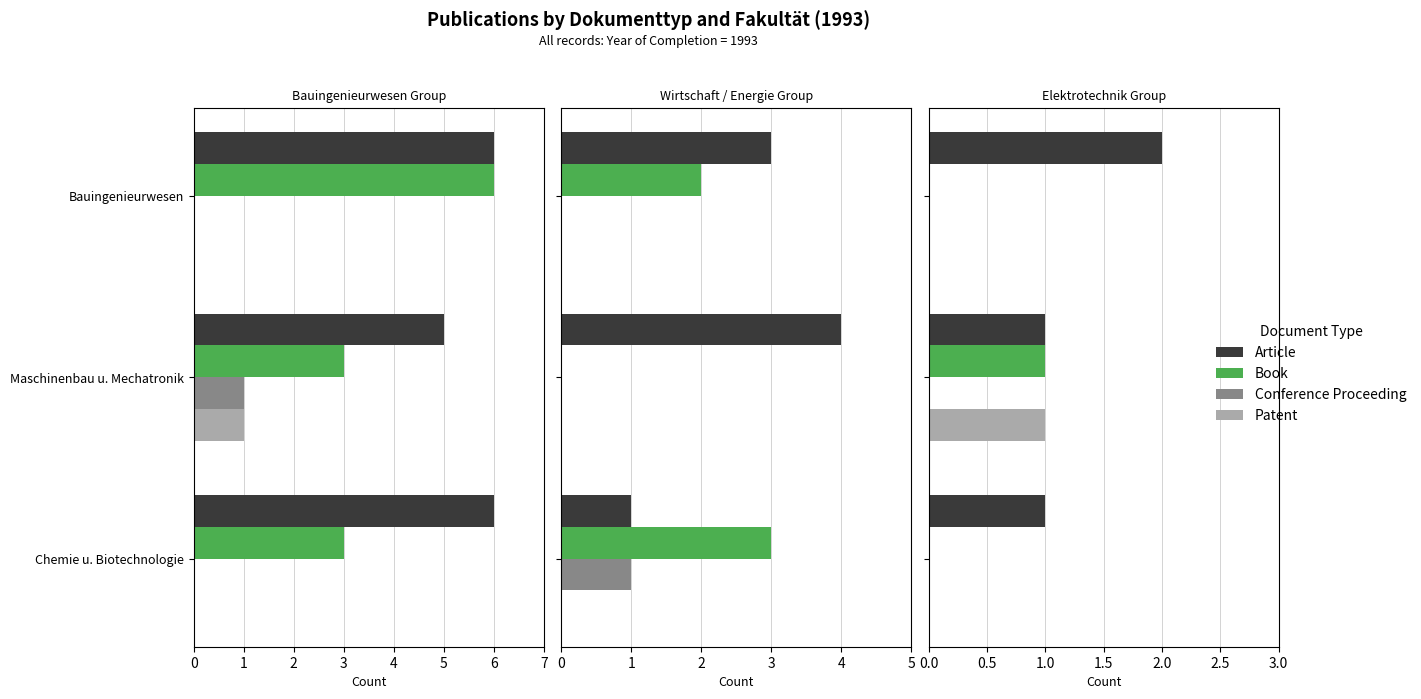

How many bars are there in each group?

4